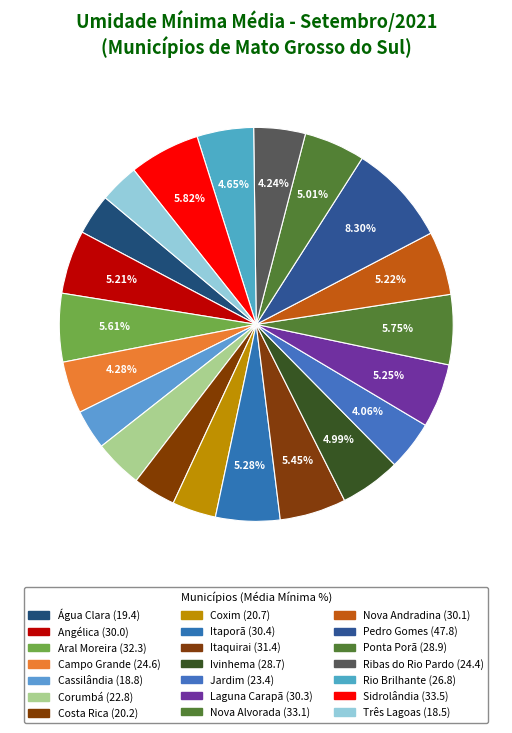

Between Jardim and Itaquirai, which is larger?

Itaquirai